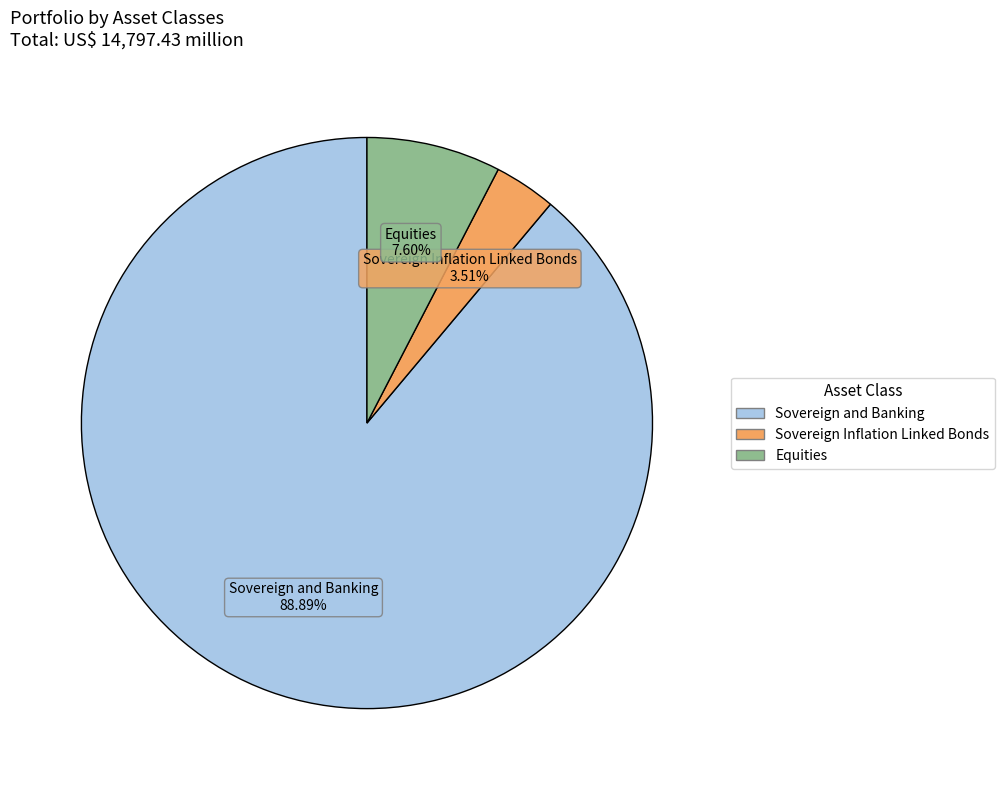

Does Sovereign and Banking represent more than half of the total?

Yes